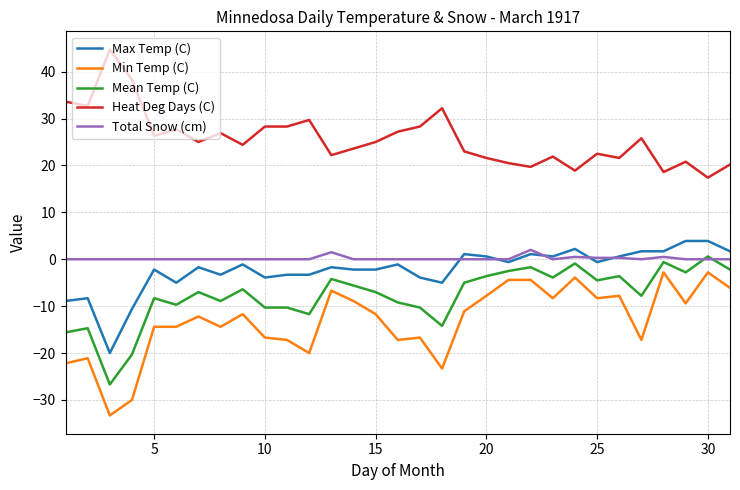

What is the maximum value for Total Snow (cm)?

2.0